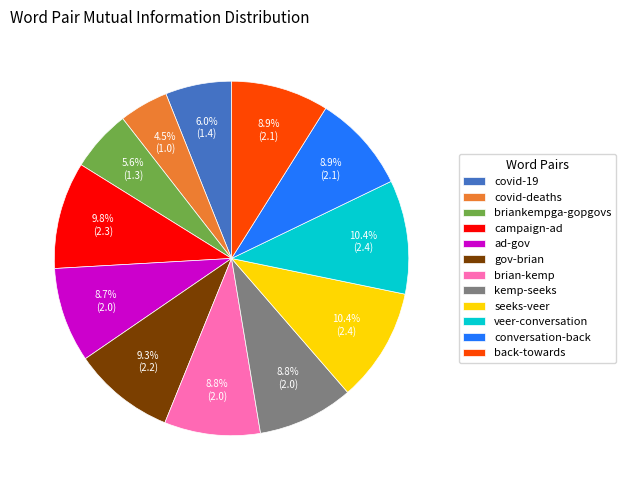

True or false: campaign-ad accounts for 10% of the total.

True